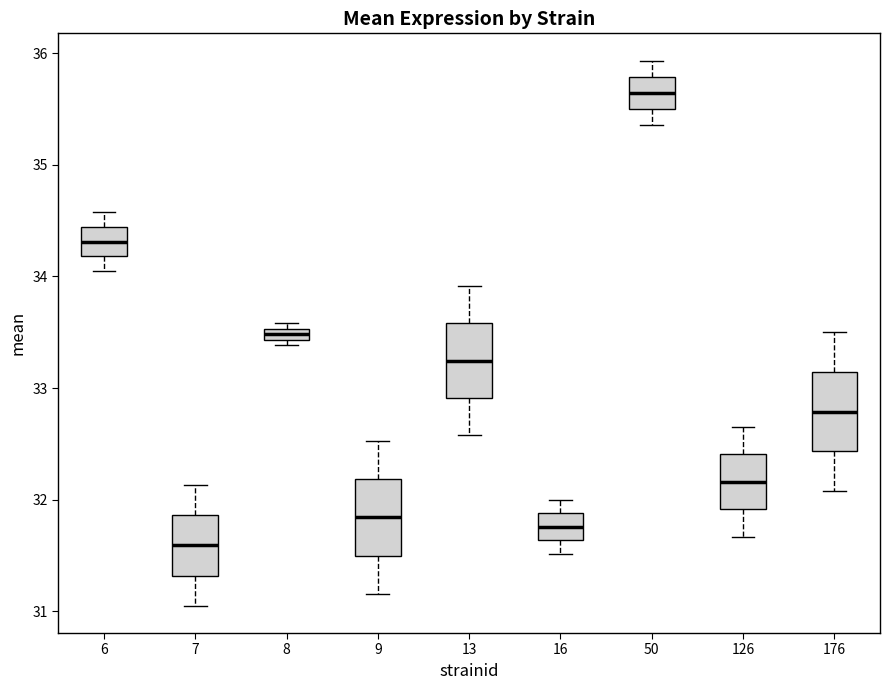

Which box's median line is the lowest?

7